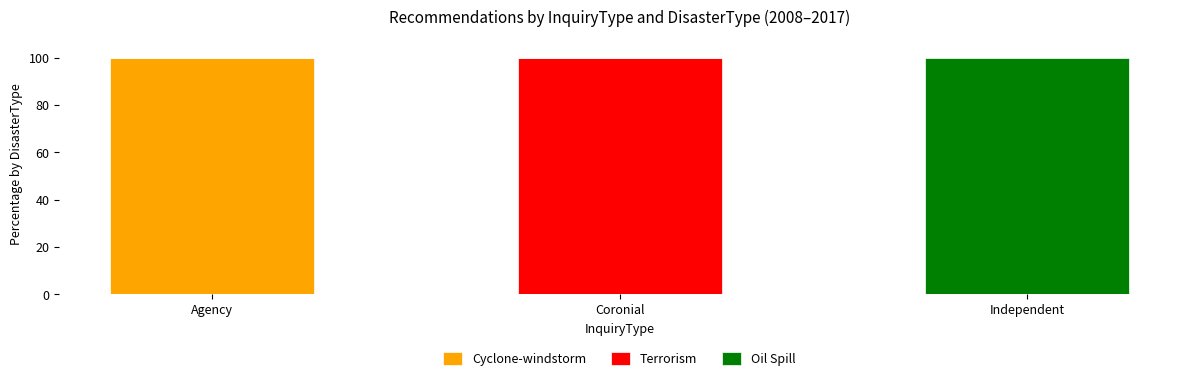

Which category has the highest value in the Cyclone-windstorm series?

Agency